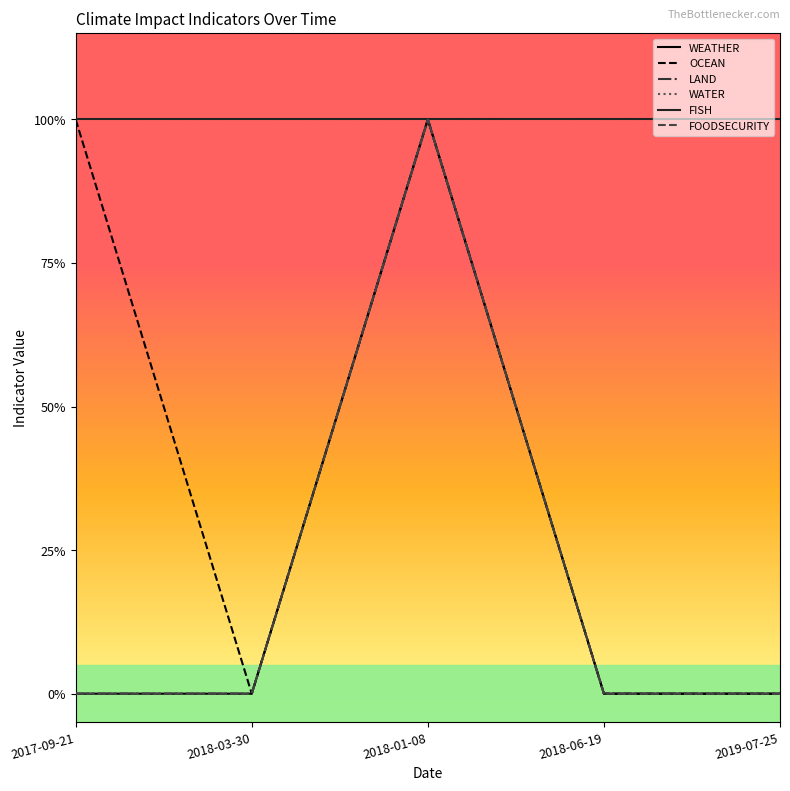

Does the chart display data point markers on the line(s)?

No